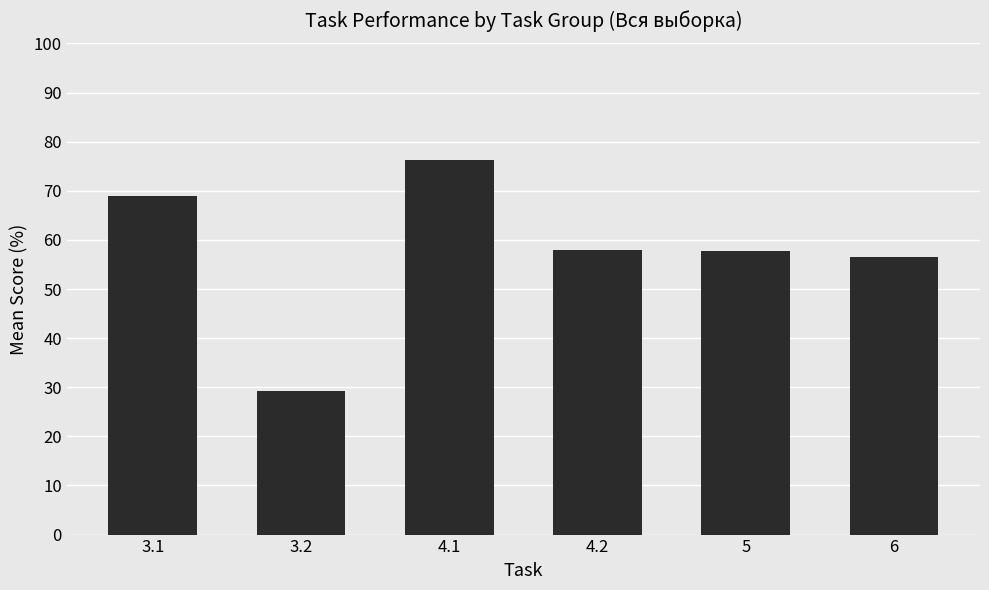

Where is the data nearest to the value 52?

6